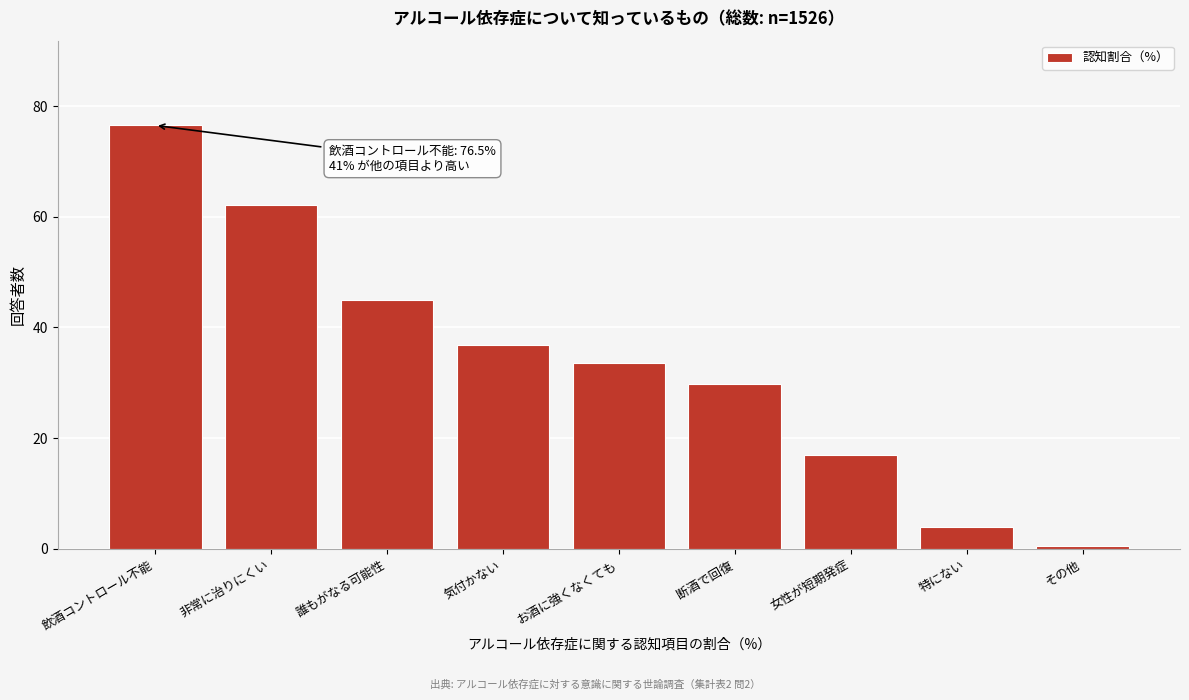

Reading left to right, what are all the values shown in this chart?

飲酒コントロール不能=76.5	非常に治りにくい=62.2	誰もがなる可能性=44.9	気付かない=36.8	お酒に強くなくても=33.5	断酒で回復=29.8	女性が短期発症=17.0	特にない=3.9	その他=0.6